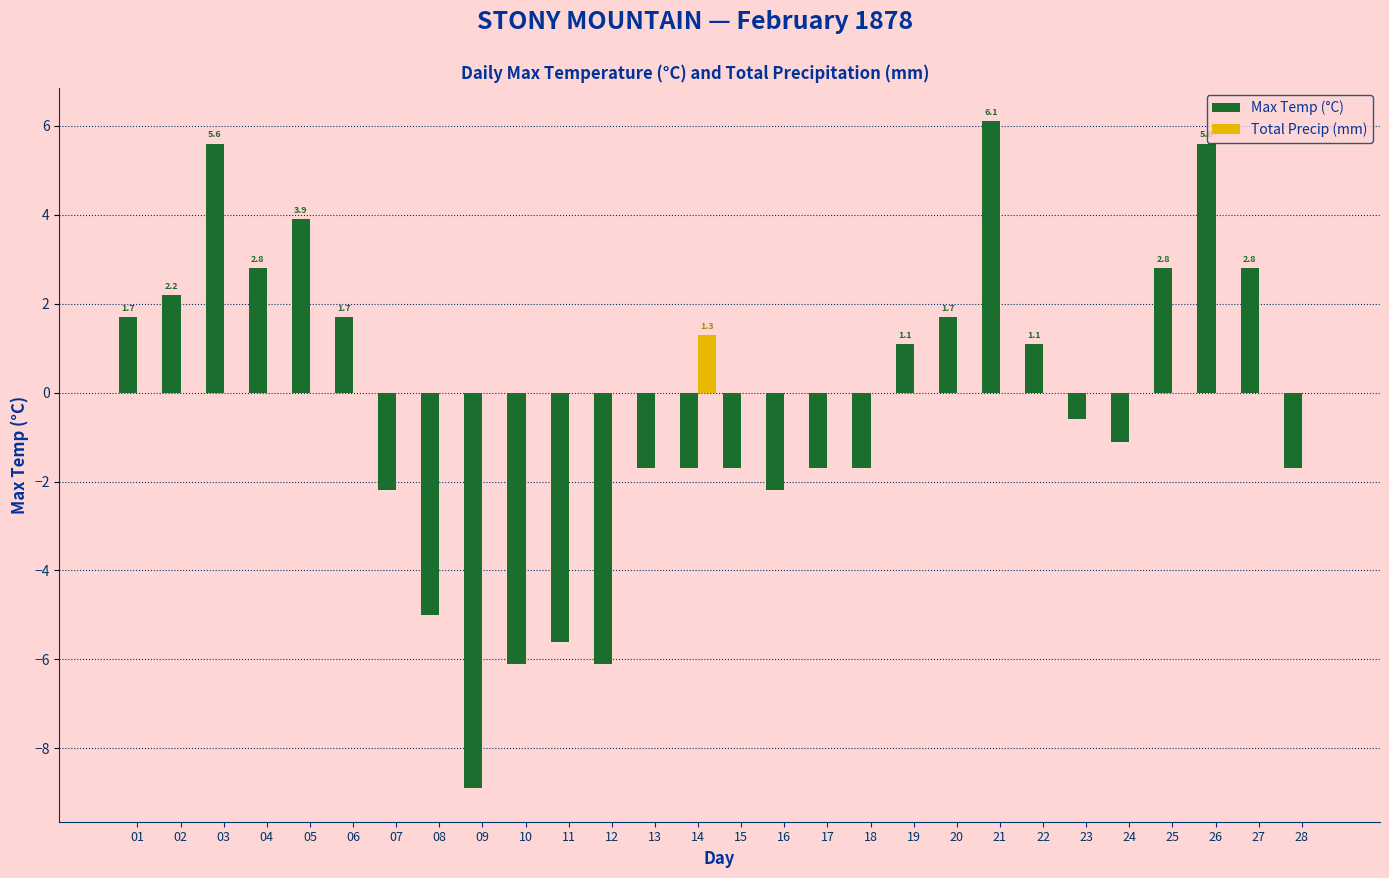

Is the value of Total Precip (mm) at 11 greater than the value of Max Temp (°C) at 04?

No